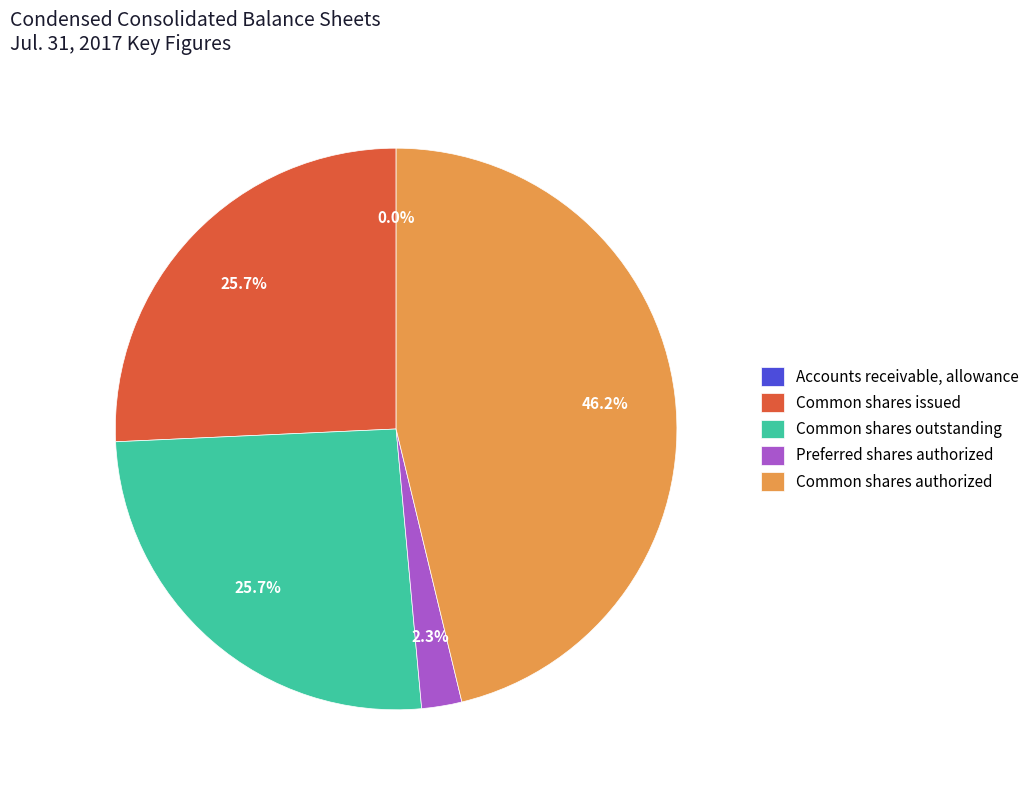

Which category has the biggest portion of the pie?

Common shares, shares authorized